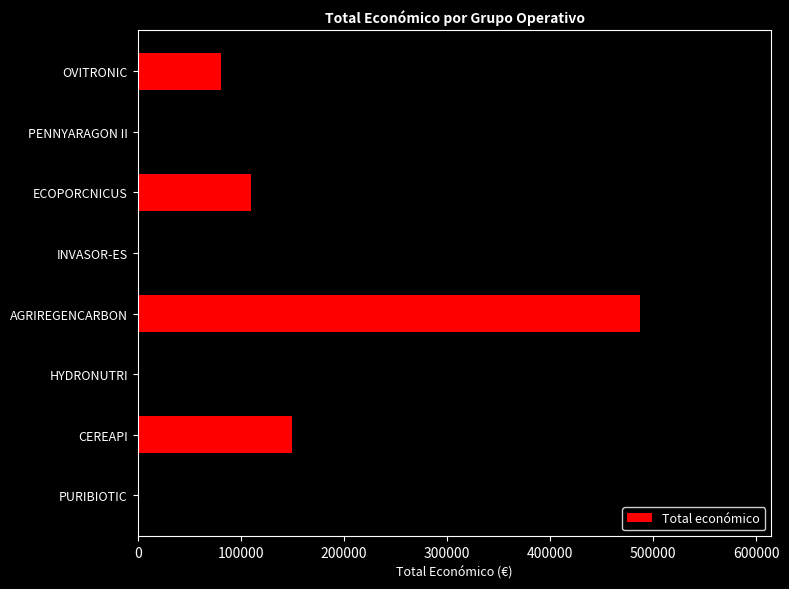

What is the minimum value shown in the chart?

80498